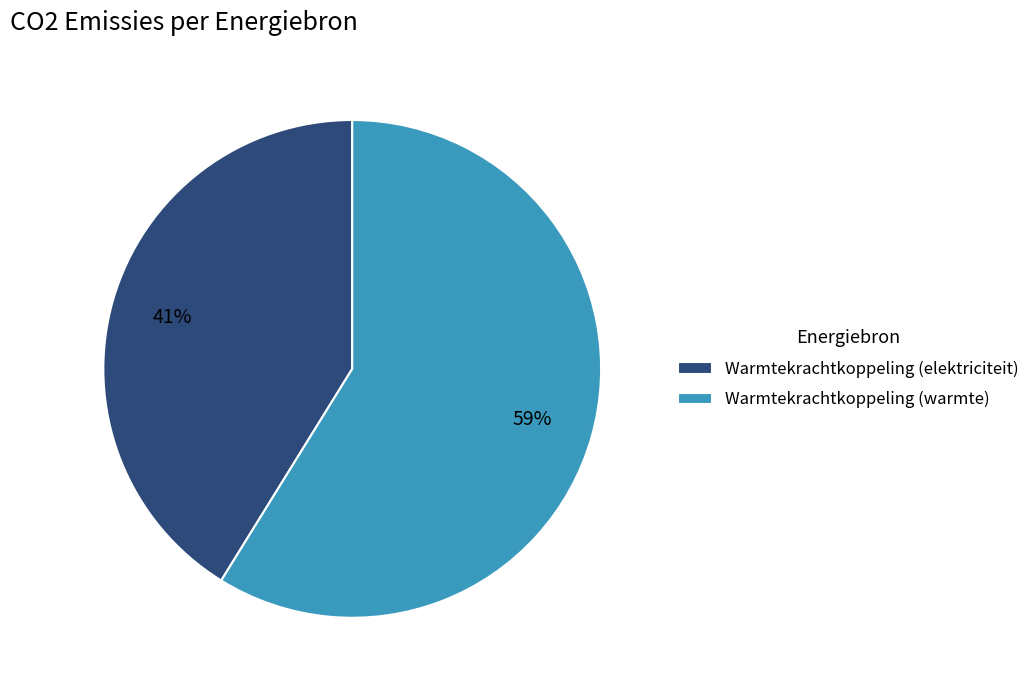

Which category has the biggest portion of the pie?

Warmtekrachtkoppeling (warmte)